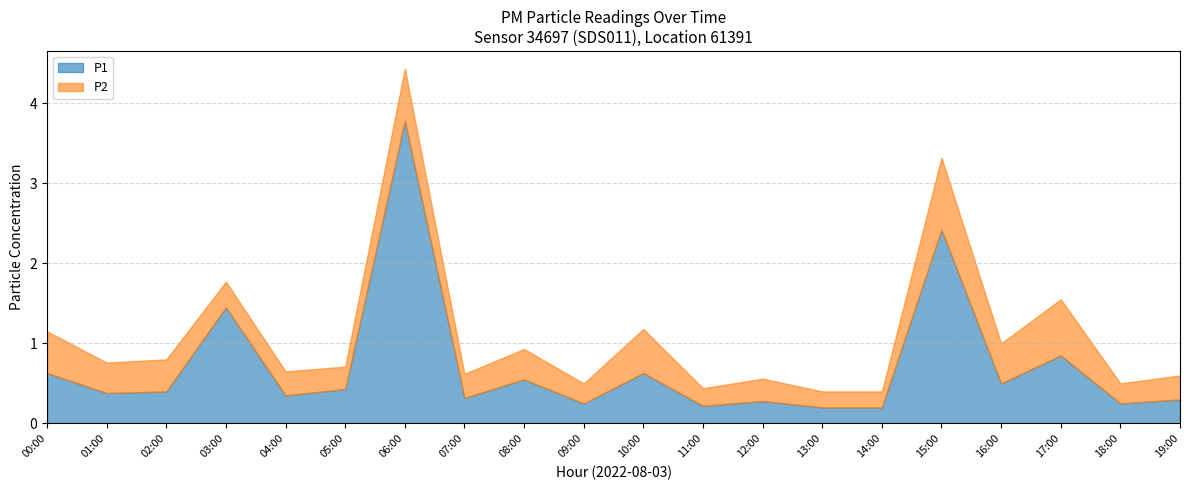

What are all the series names shown in the legend?

P1, P2